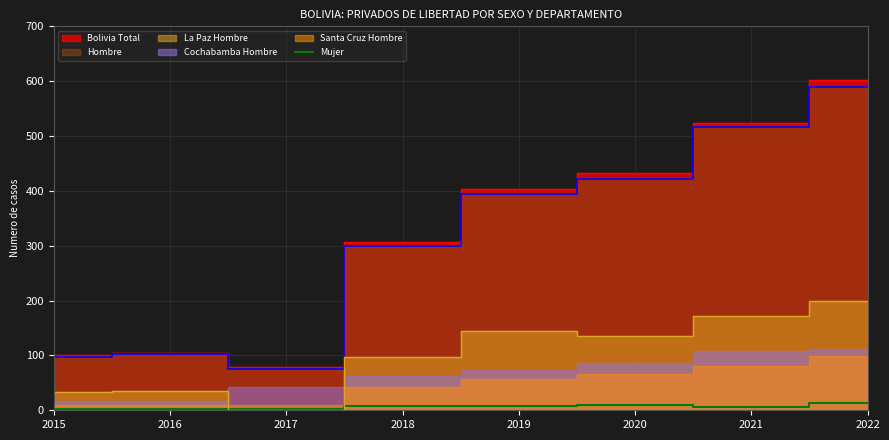

Where does the data first go above 7?

2019